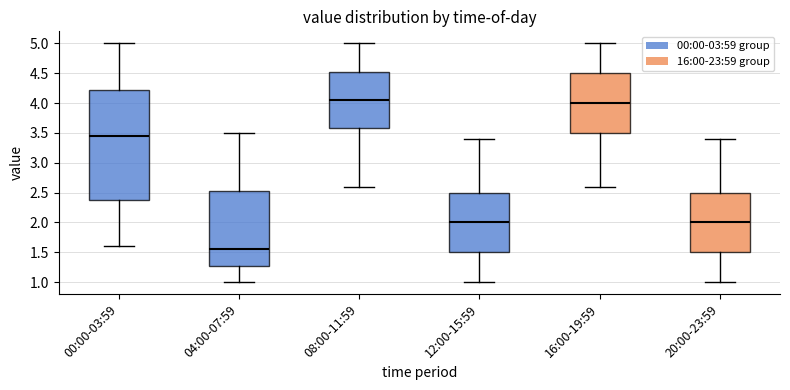

Reading left to right, transcribe this box plot: for each box, give where its median line is, the range the box spans, and where its two whiskers end, as read against the y-axis. The values are not printed on the chart, so give them approximately, as read against the axis.

00:00-03:59: median 3.45, box 2.40 to 4.25, whiskers 1.60 to 5.00
04:00-07:59: median 1.55, box 1.30 to 2.55, whiskers 1.00 to 3.50
08:00-11:59: median 4.05, box 3.60 to 4.55, whiskers 2.60 to 5.00
12:00-15:59: median 2.00, box 1.50 to 2.50, whiskers 1.00 to 3.40
16:00-19:59: median 4.00, box 3.50 to 4.50, whiskers 2.60 to 5.00
20:00-23:59: median 2.00, box 1.50 to 2.50, whiskers 1.00 to 3.40